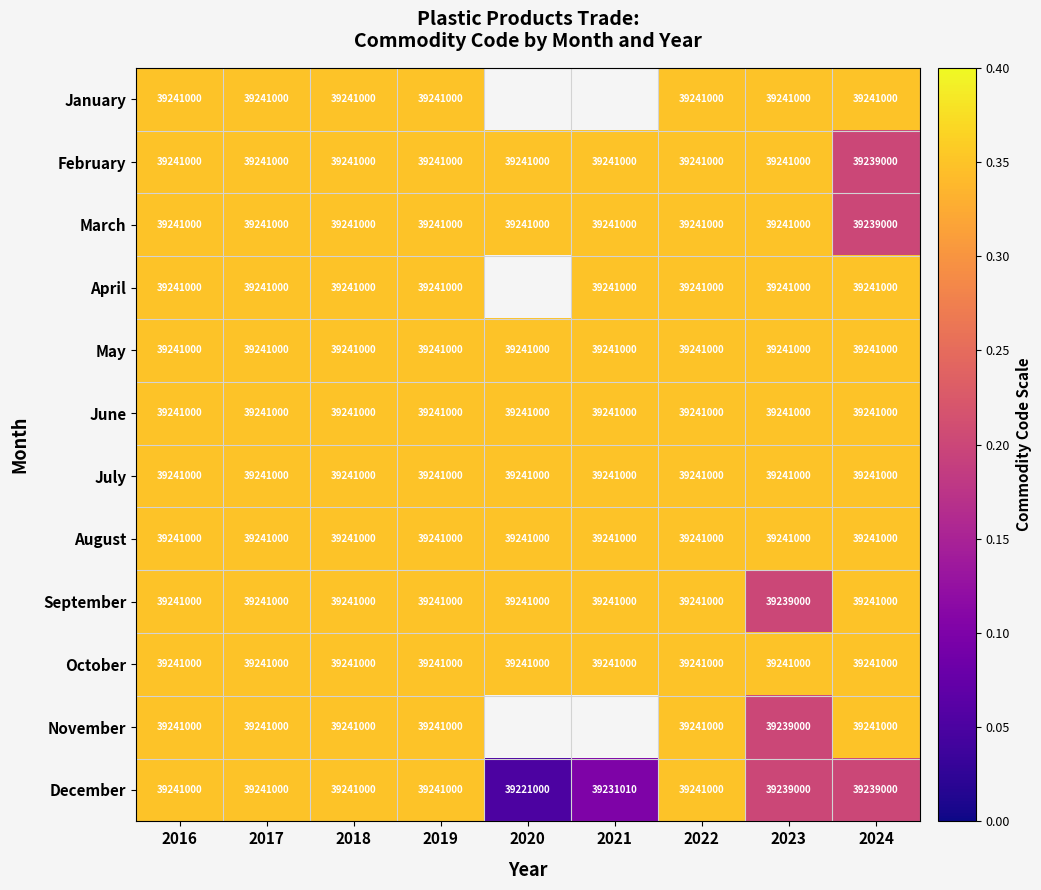

Rank the series by their maximum value, from lowest to highest.

January, February, March, April, May, June, July, August, September, October, November, December